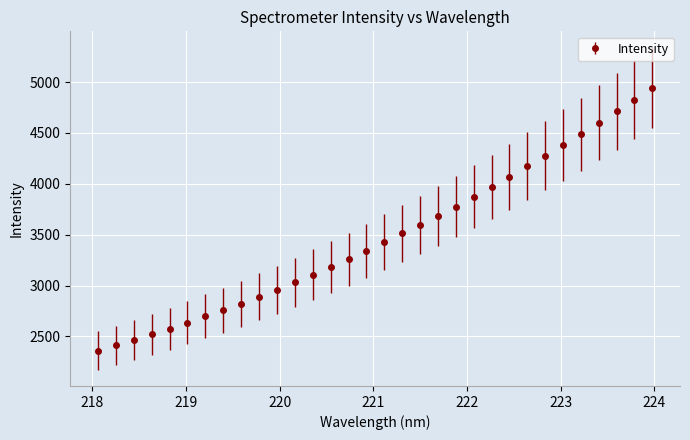

True or false: the data has more than 1 interior local peaks.

False